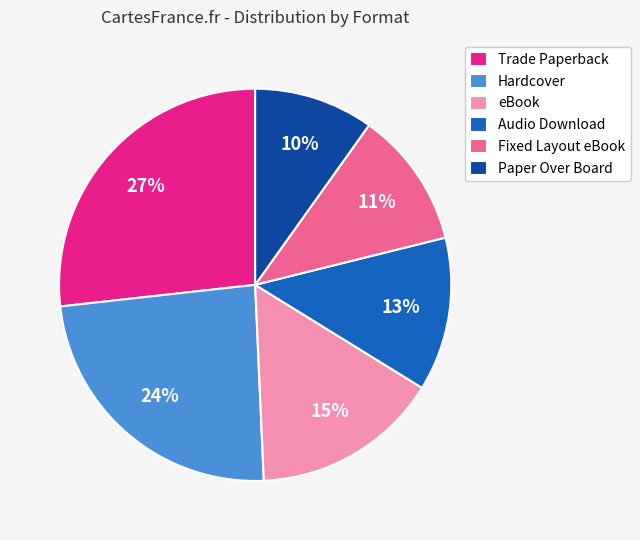

To the nearest percent, what is the difference between the Paper Over Board and Trade Paperback slice percentages?

17%